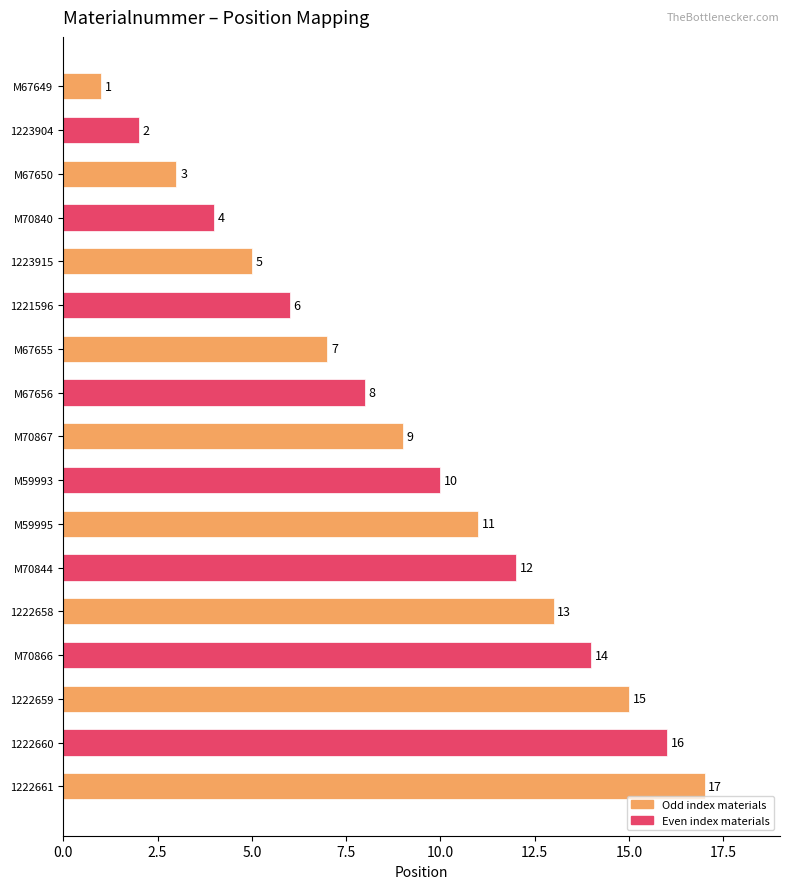

How many data points are less than 9?

8